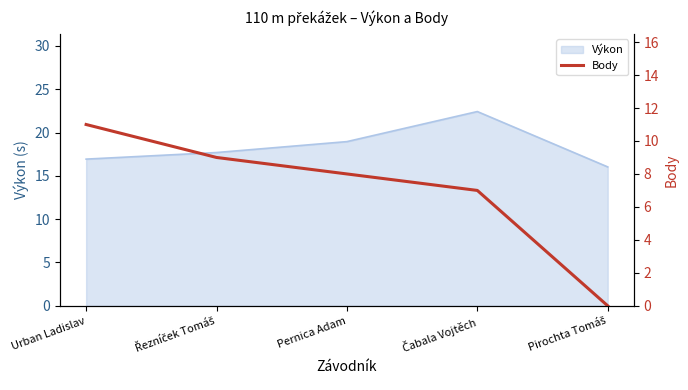

What is the maximum value shown in the chart?

11